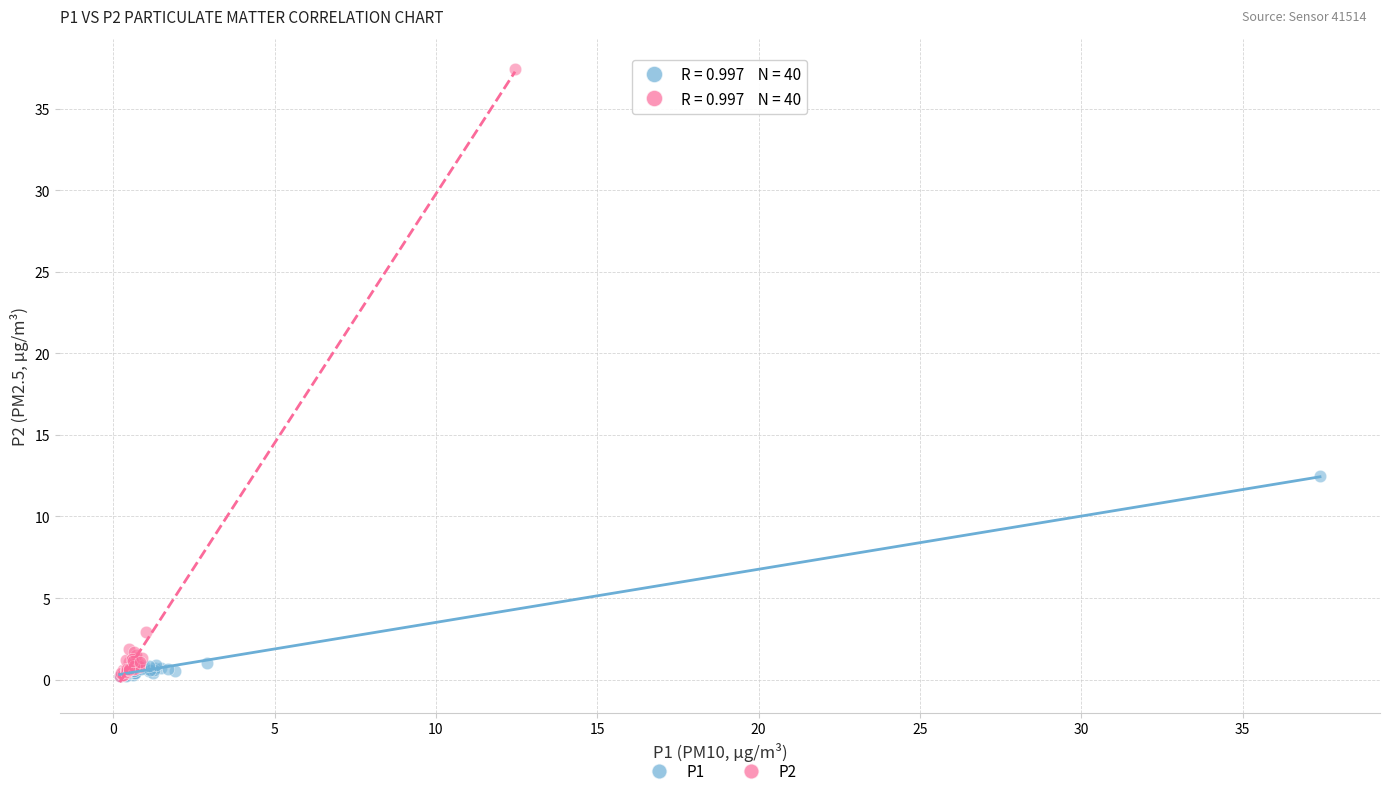

Which series has the widest spread of Y values?

P2